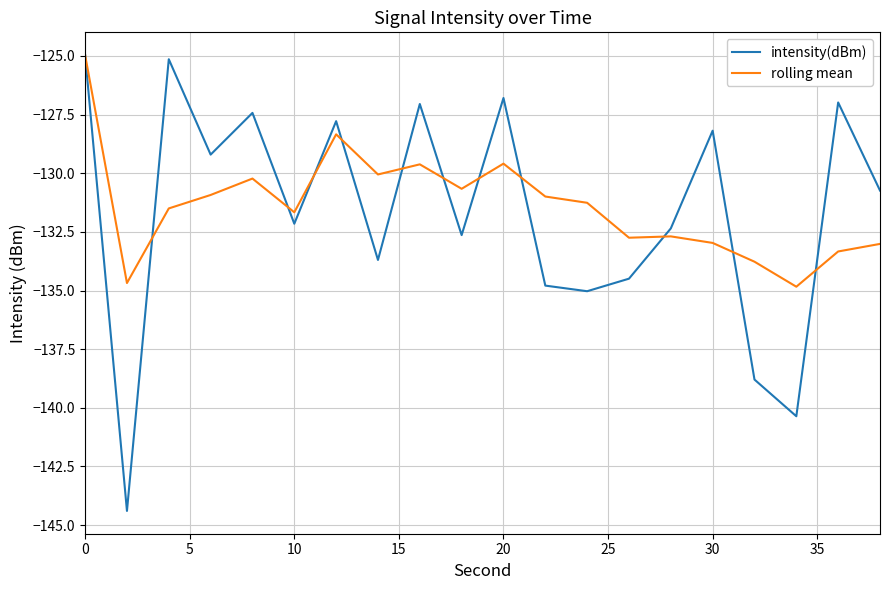

Which series has the largest range (max minus min)?

intensity(dBm)